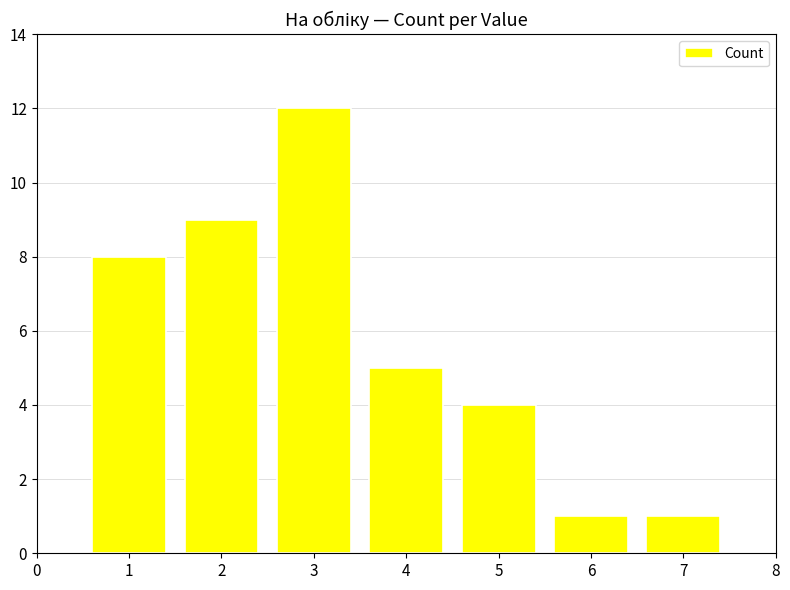

Count the number of data series in this chart.

1